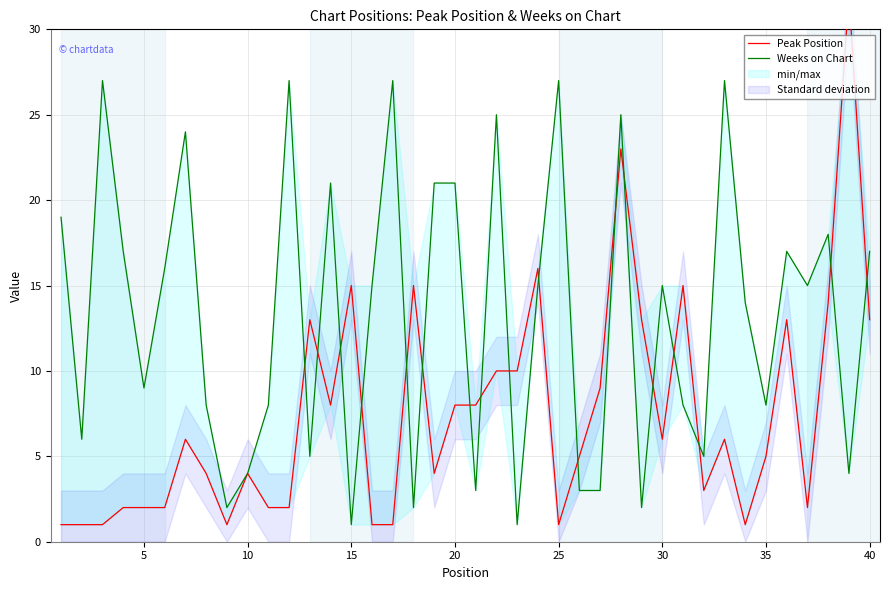

Is the value of Peak Position at 12 greater than the value of Weeks on Chart at 10?

No